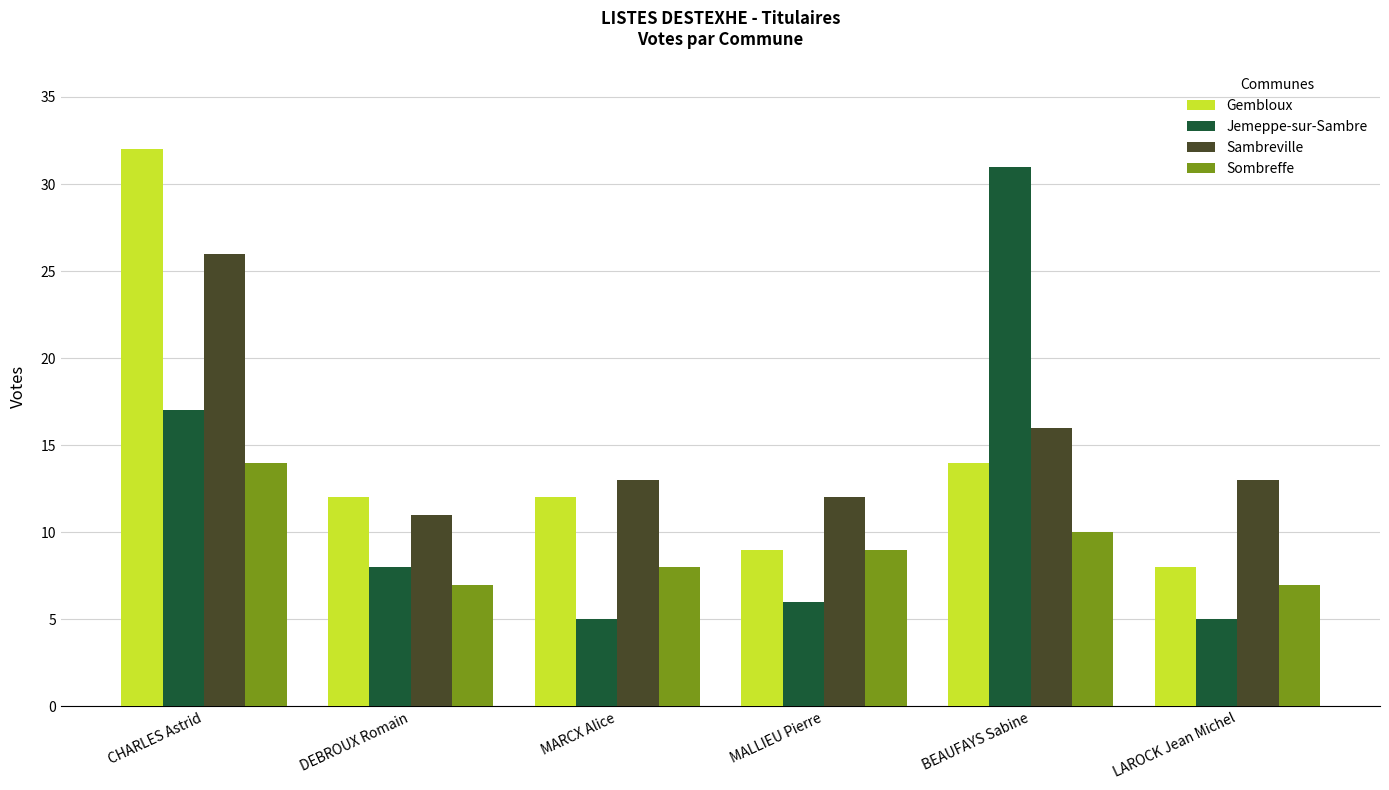

What is the difference between the Sambreville values at LAROCK Jean Michel and MALLIEU Pierre?

1